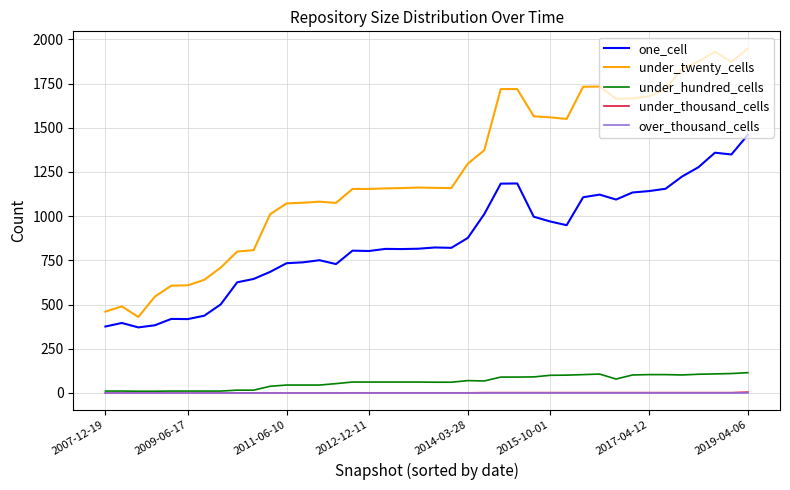

True or false: under_twenty_cells and one_cell cross at least once.

False